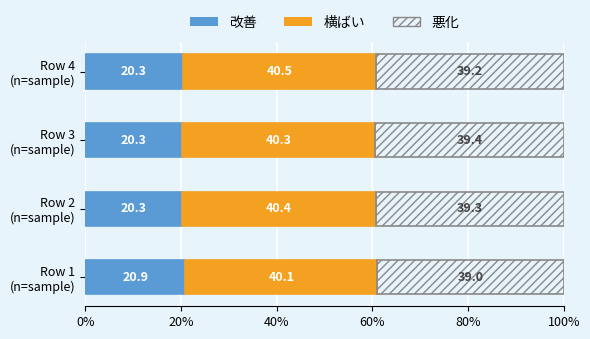

What is the maximum value for 改善?

20.9